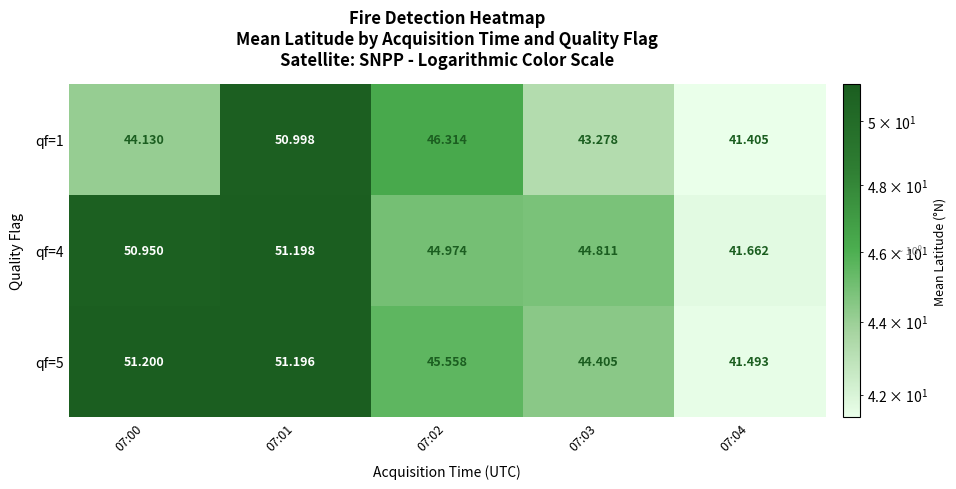

Which has a higher value, 07:04 or 07:01?

07:01